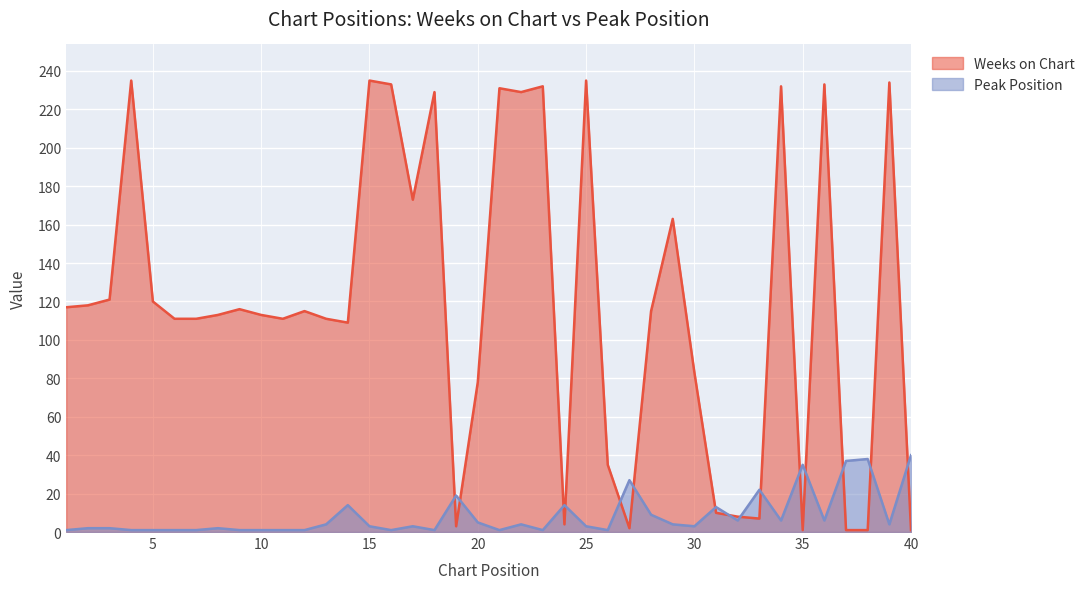

What is the sum of the Weeks on Chart values at 2 and 6?

229